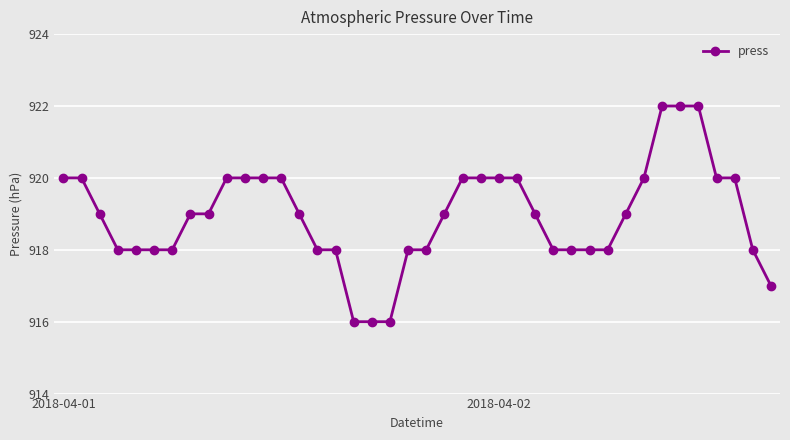

What is the sum of all values?

36758